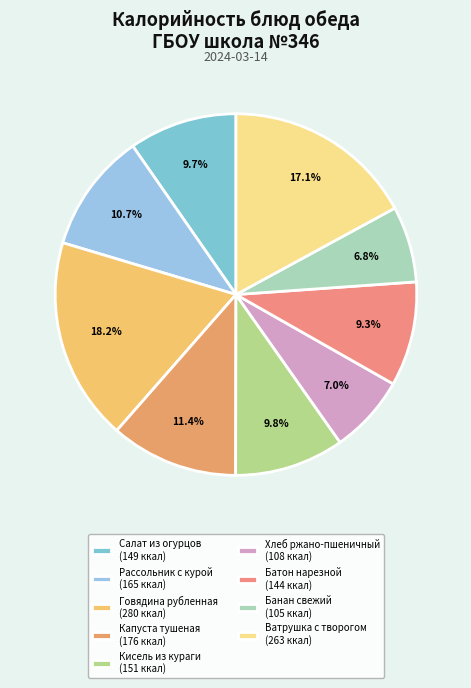

To the nearest percent, what is the average slice percentage?

11%